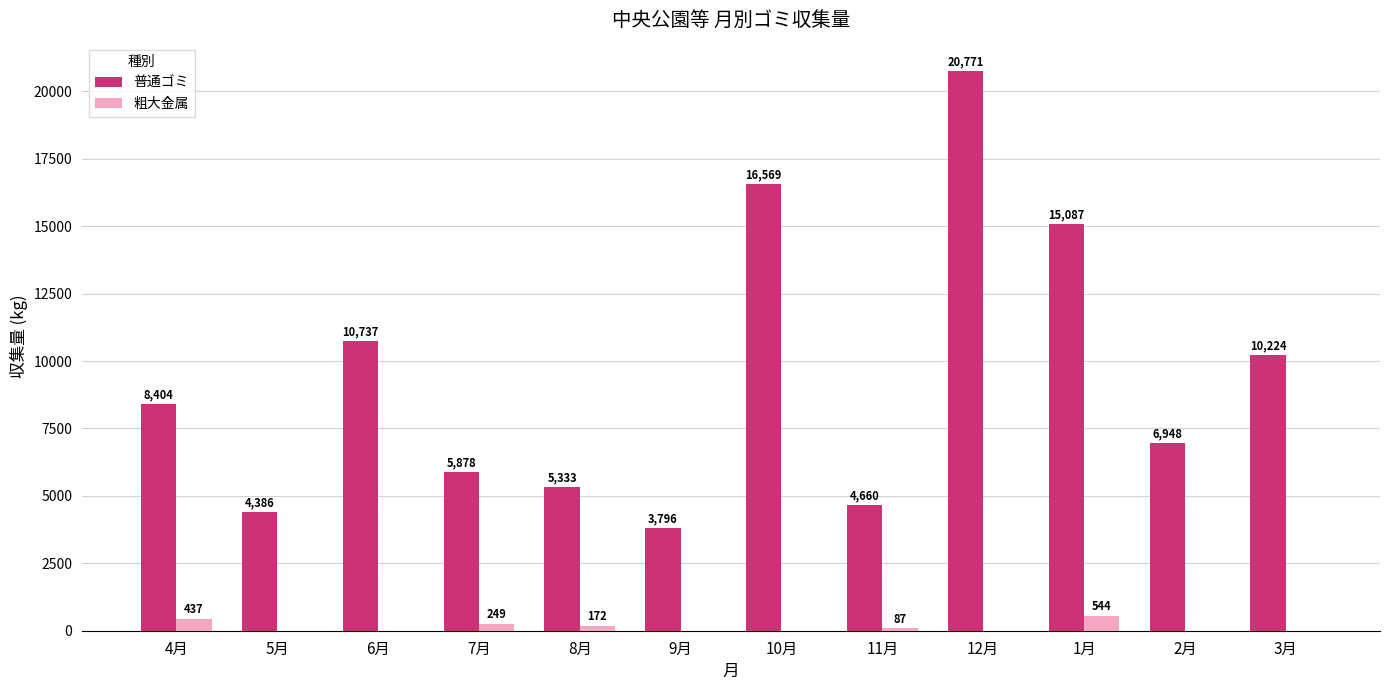

True or false: 粗大金属 has a value of 172 at 8月.

True